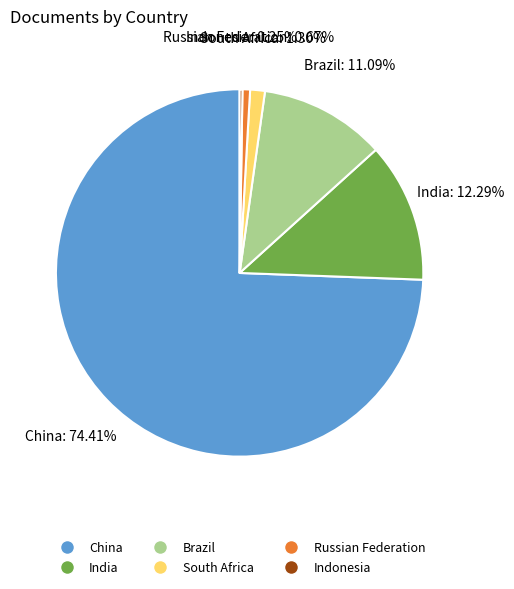

What is the largest slice in the pie chart?

China